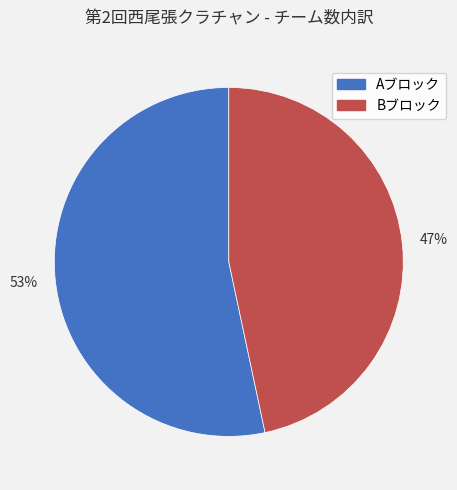

Is it true that Aブロック is 53% of the pie?

True